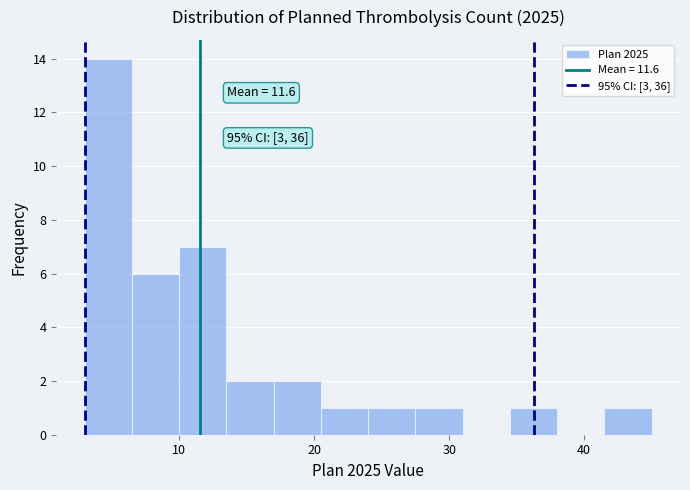

Read against the x-axis, roughly where is the centre of the tallest bar?

5